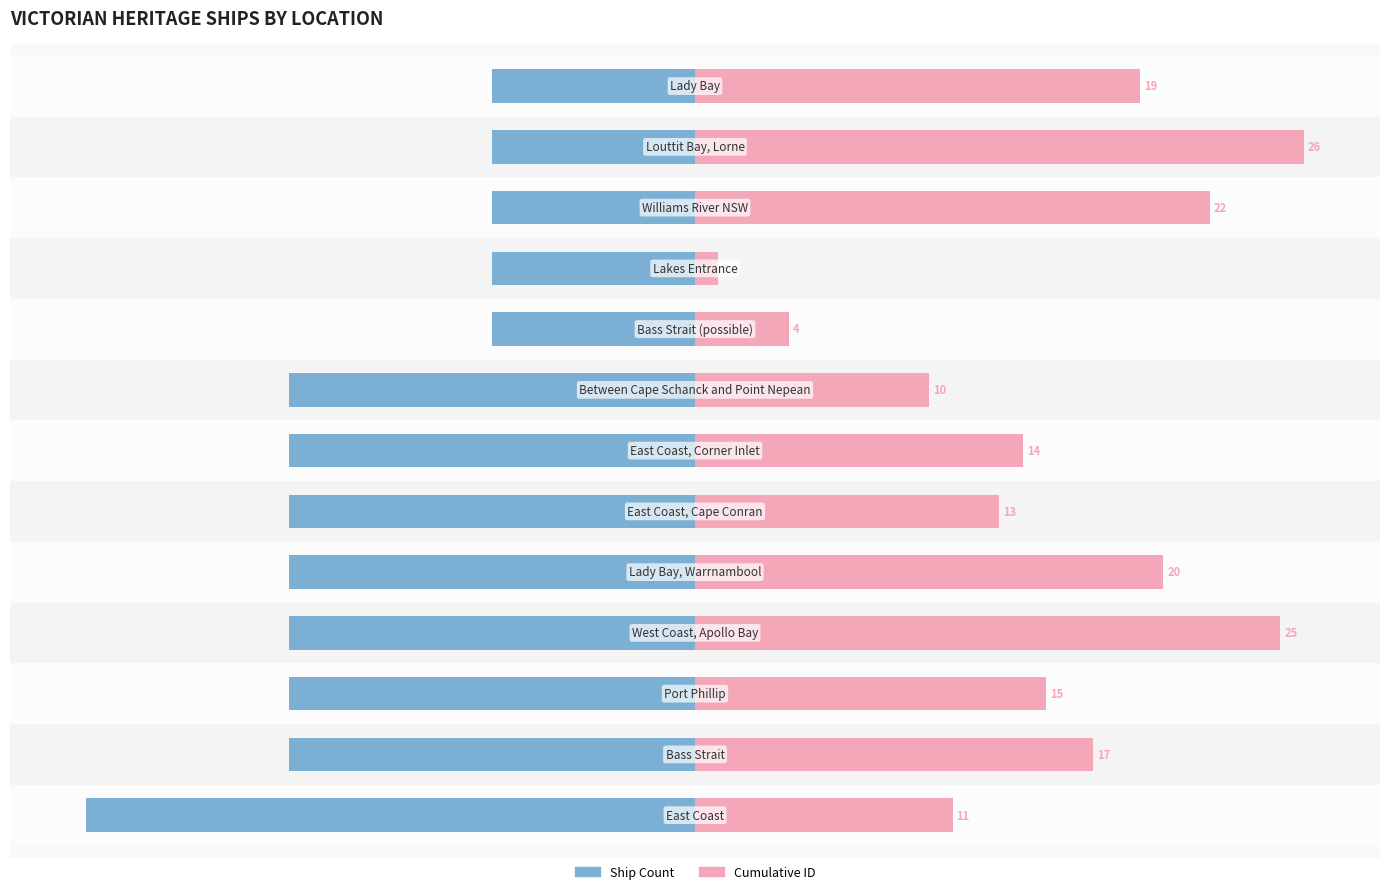

What is the smallest value displayed?

-80.0